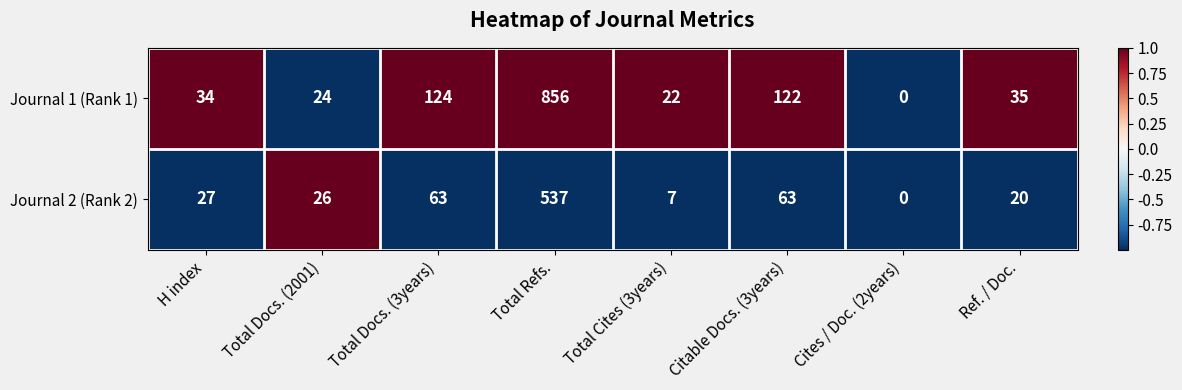

List the series in order of their peak value, highest first.

Journal 1 (Rank 1), Journal 2 (Rank 2)